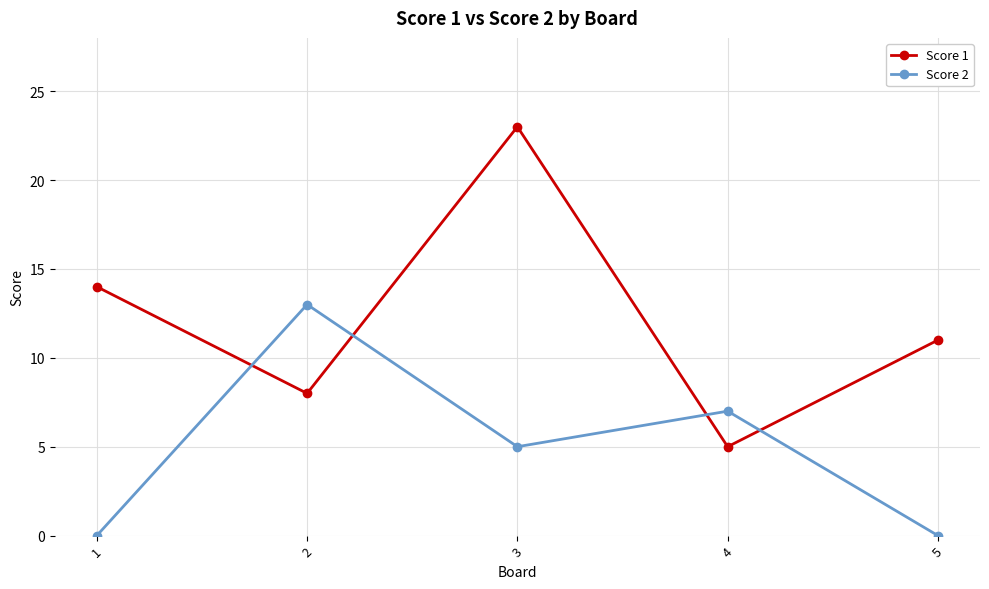

After their last crossing, which series has the higher values: Score 1 or Score 2?

Score 1